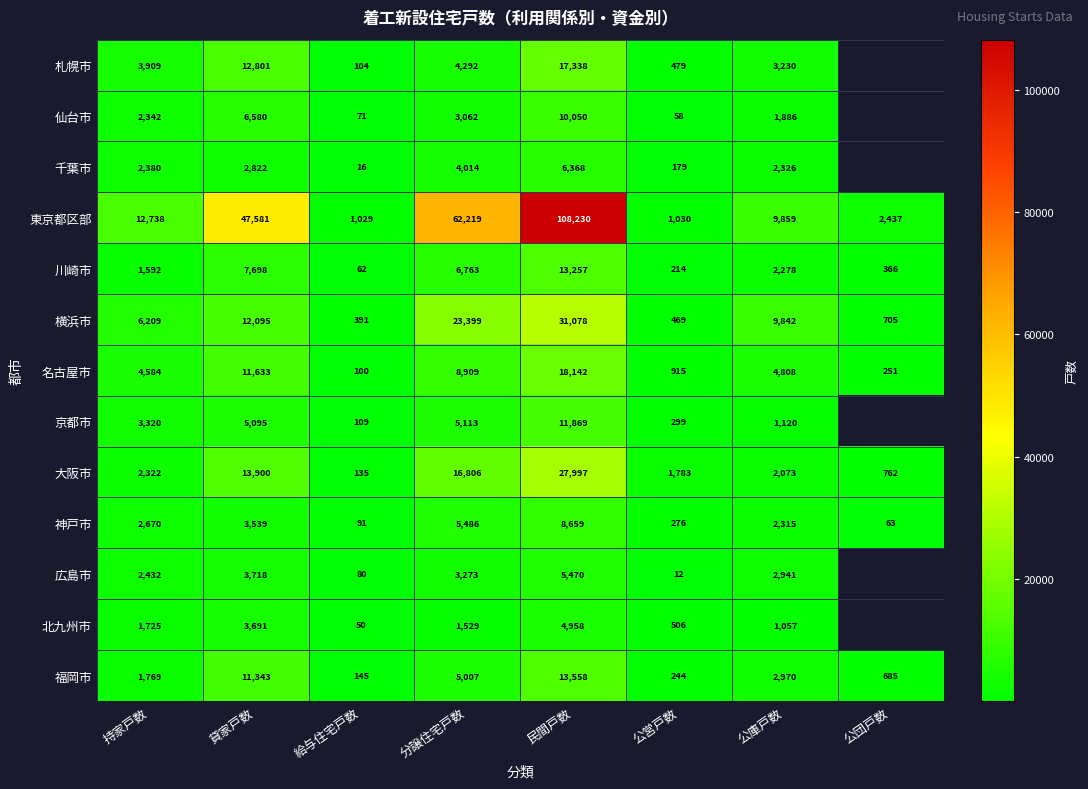

Which category has the highest value in the 横浜市 series?

民間戸数